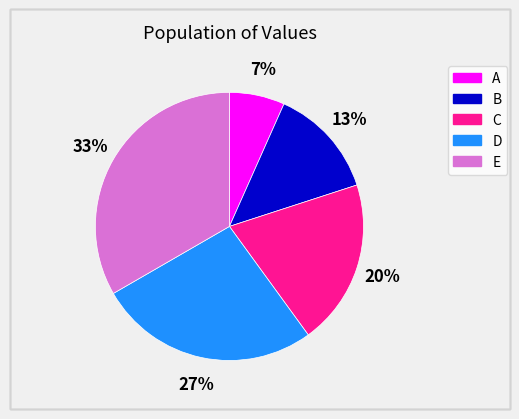

Is it true that C is 34% of the pie?

False